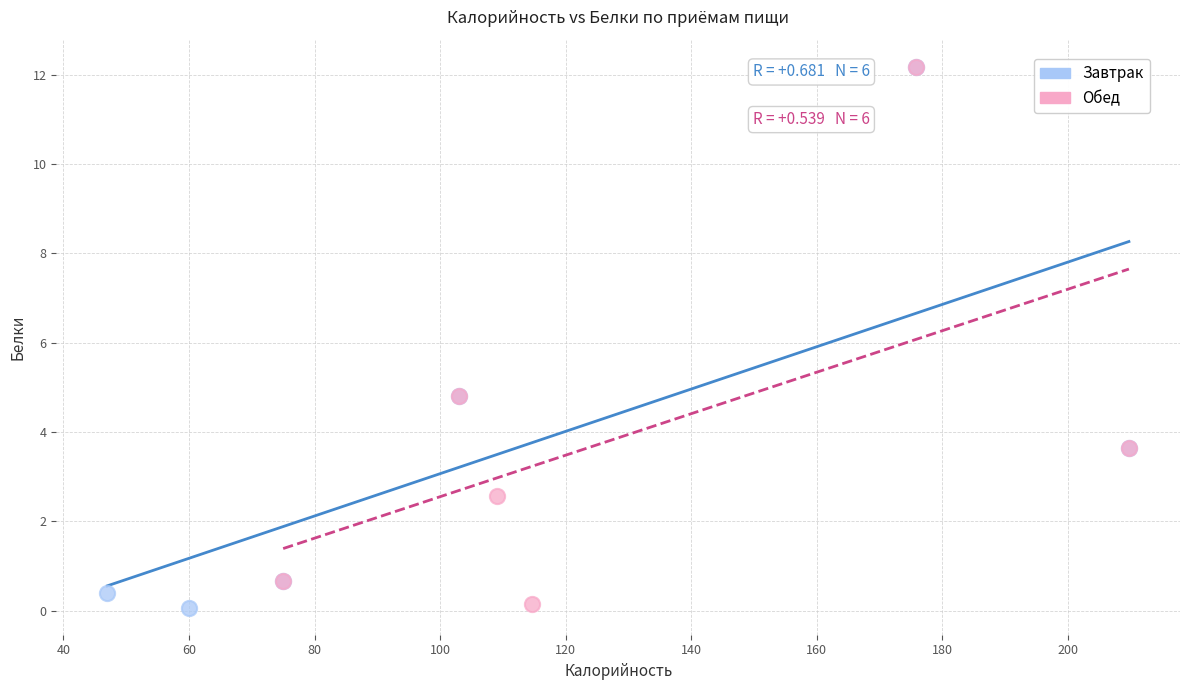

What are all the series names shown in the legend?

Завтрак, Обед